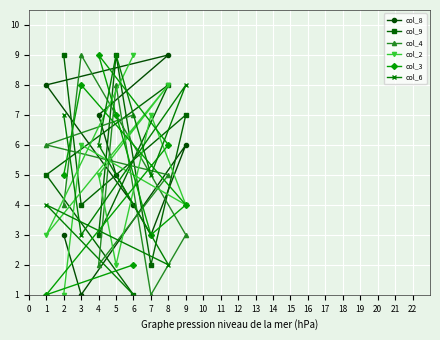

Does the chart display data point markers on the line(s)?

Yes